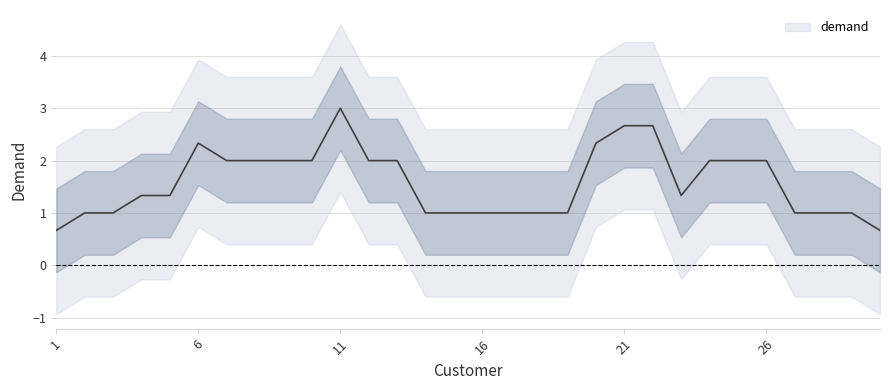

Is it true that the value at 2 is 0?

False